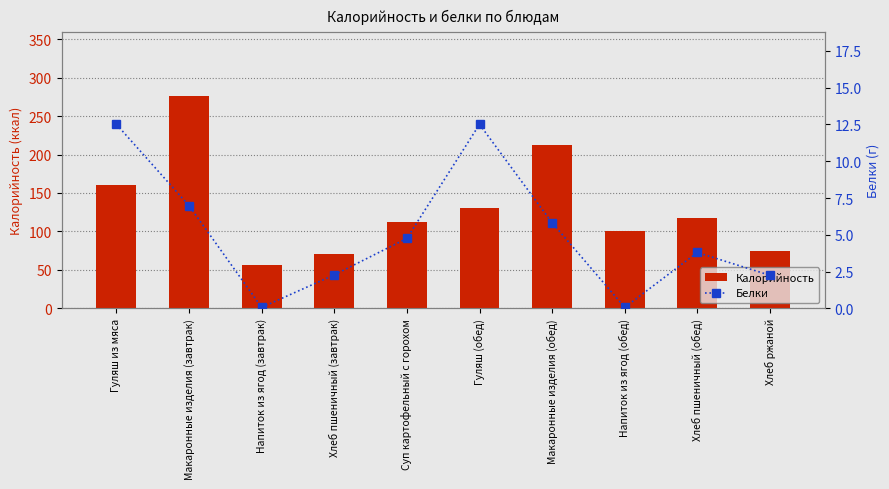

What is the sum of the Калорийность values at Напиток из ягод (обед) and Суп картофельный с горохом?

212